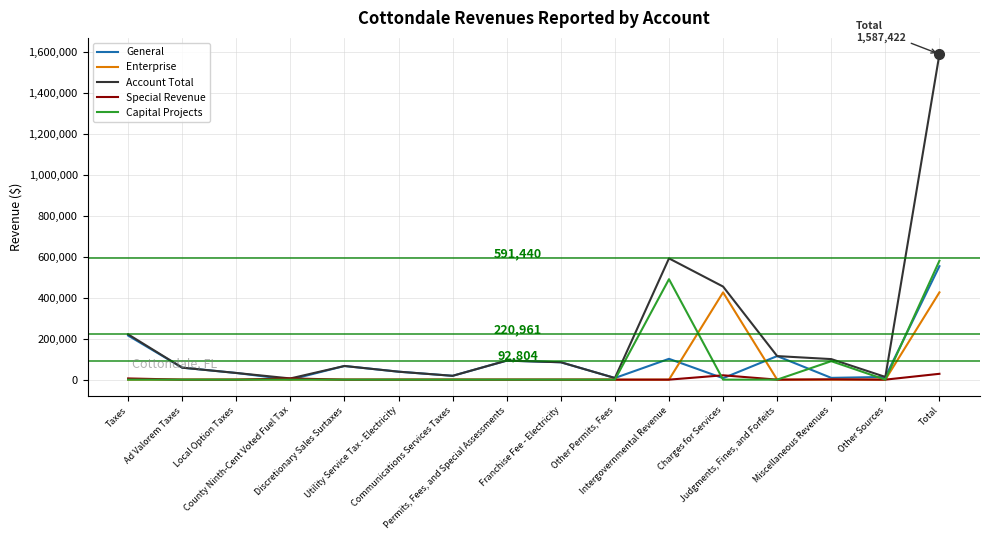

At which category is the sum across all series the highest?

Total